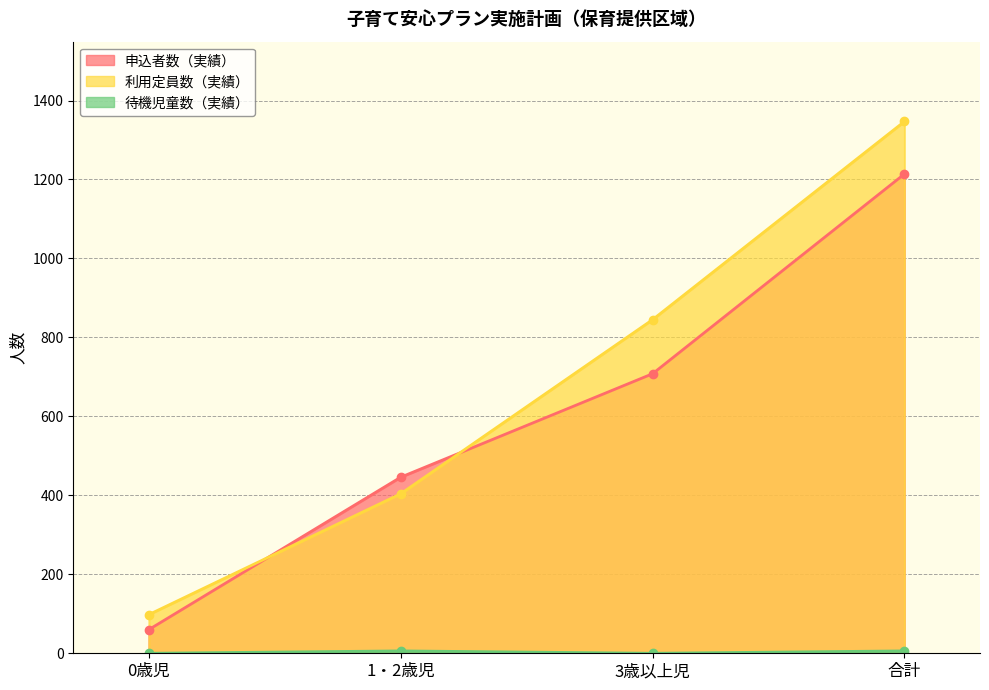

At how many categories does at least one series exceed 1198?

1